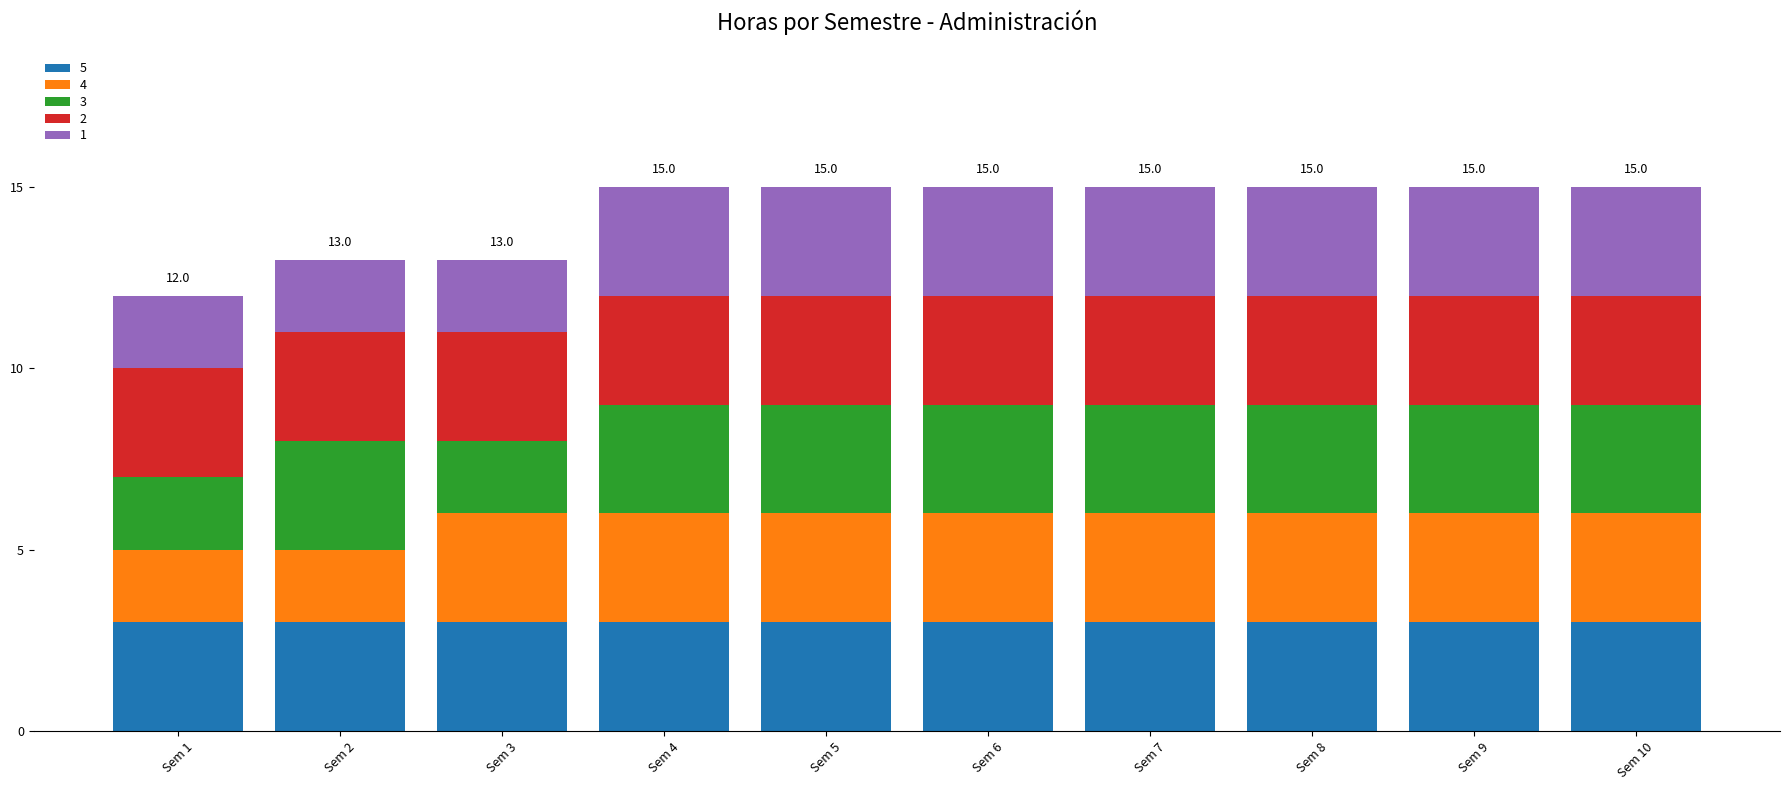

What is the lowest value of the 5 series?

3